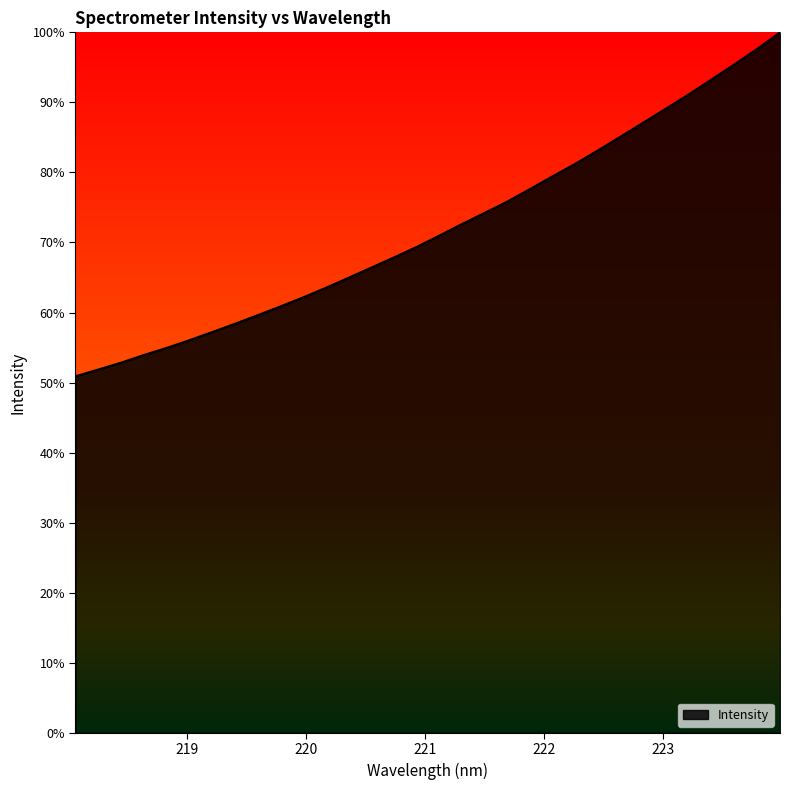

How many lines are shown in the chart?

1